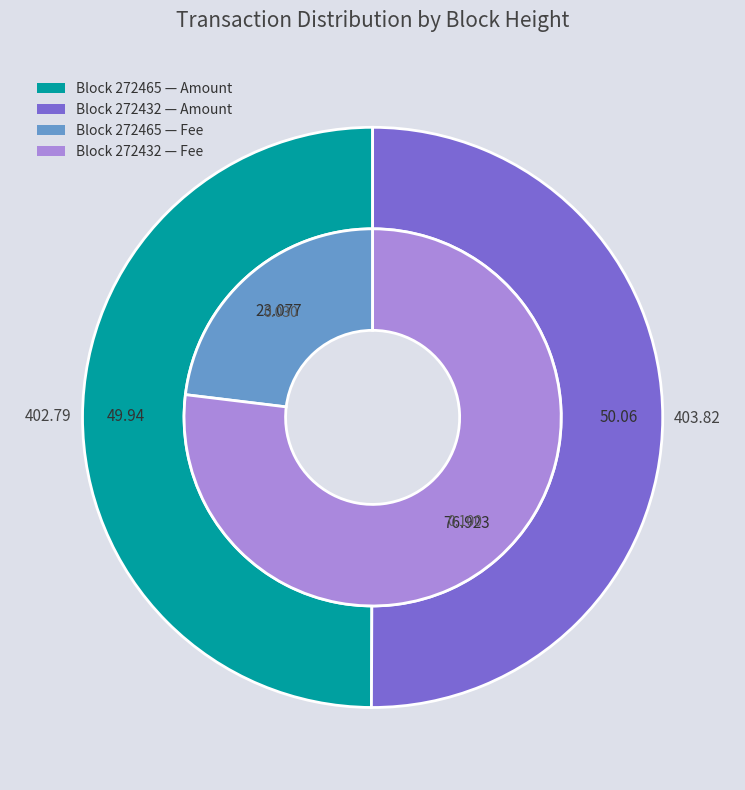

Is it true that 272465 is 61% of the pie?

False